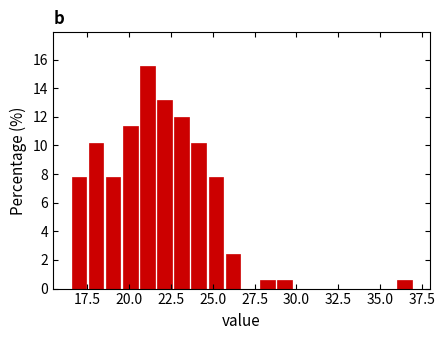

Around what value on the x-axis is the tallest bar? Give the approximate position of its centre, as read against the axis.

21.0